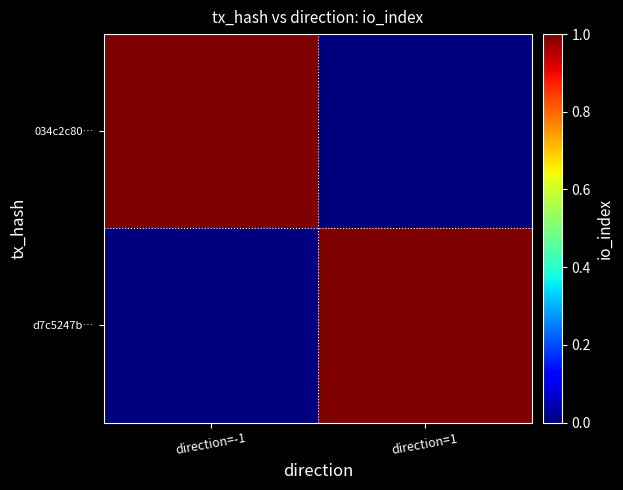

At which category is the sum across all series the highest?

direction=-1